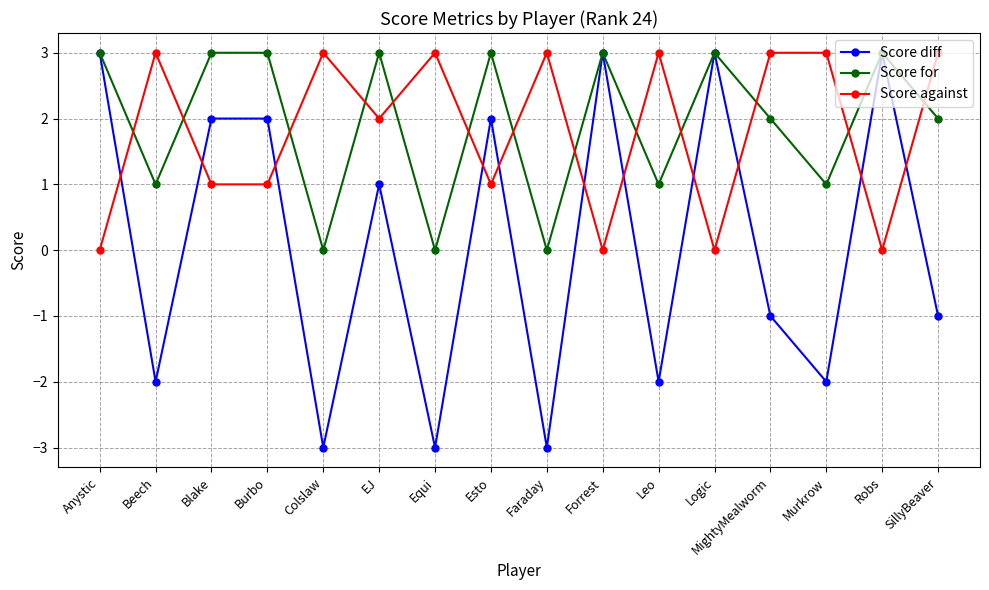

Where is the first local maximum for Score against?

Beech